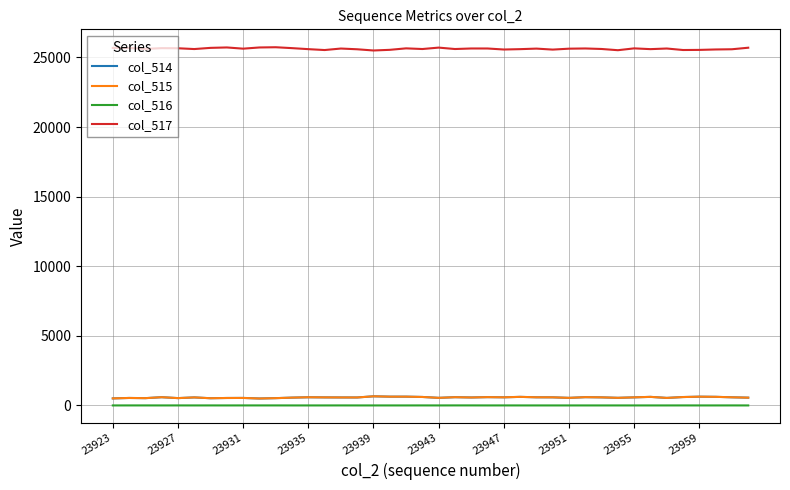

True or false: col_516 and col_517 cross at least once.

False